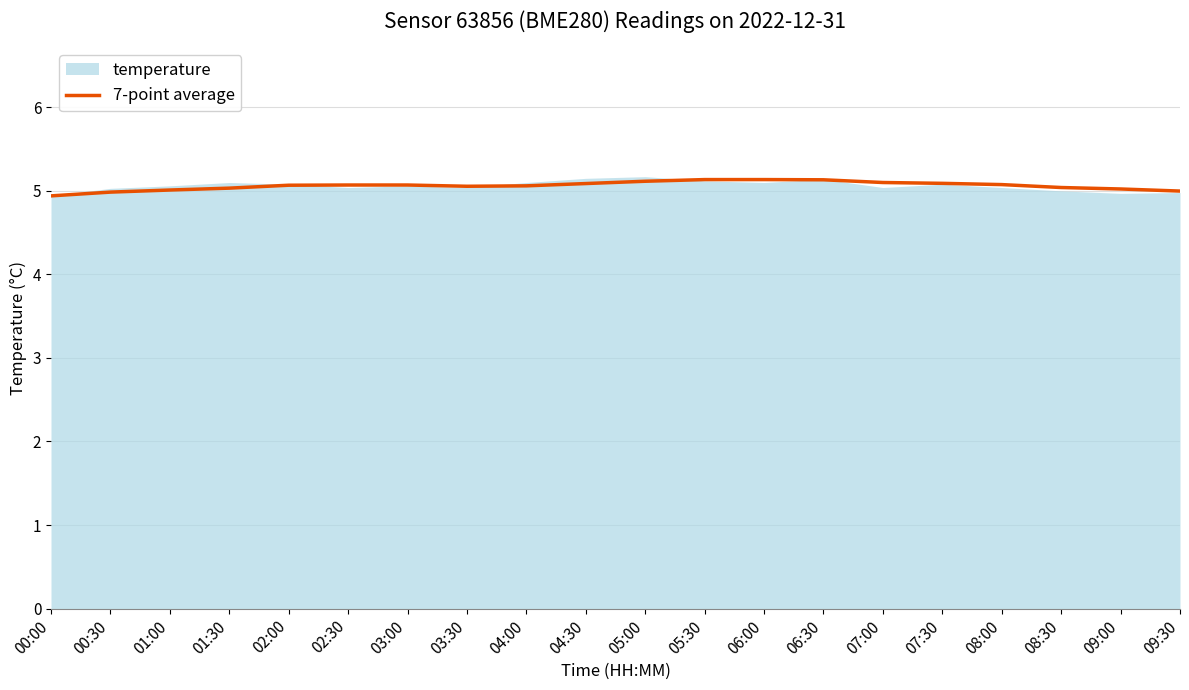

Read the value at 06:30.

5.1